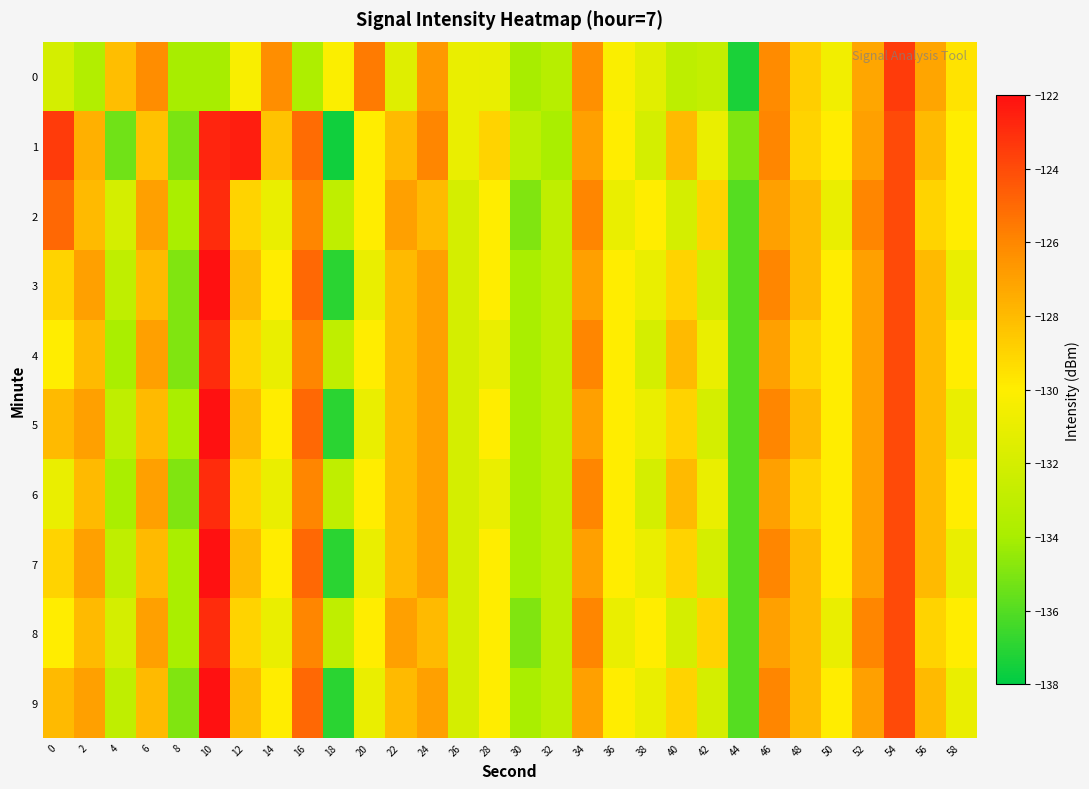

List the series in order of their peak value, lowest first.

0, 2, 4, 6, 8, 1, 3, 5, 7, 9